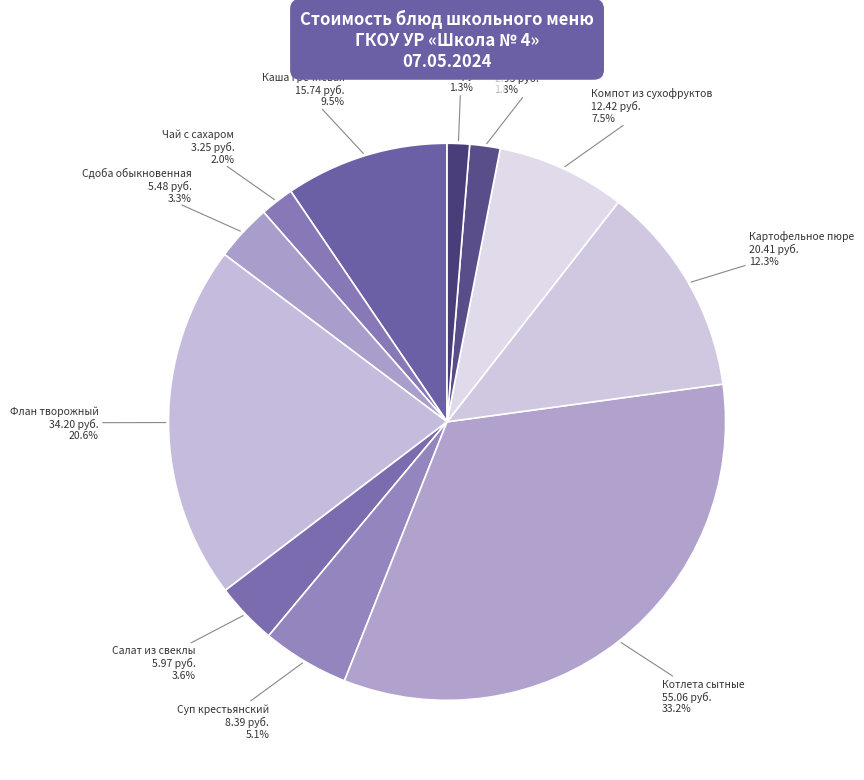

How many segments does this pie chart have?

11